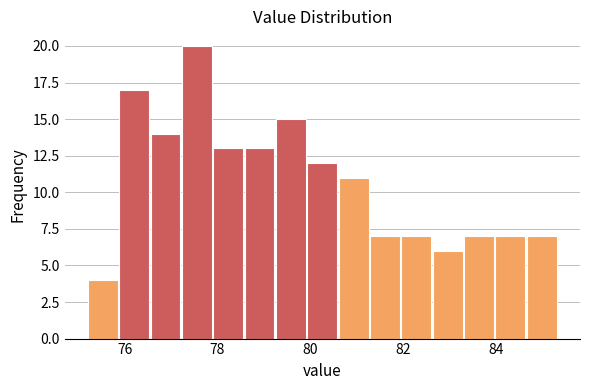

Read against the x-axis, roughly where is the centre of the tallest bar?

77.6